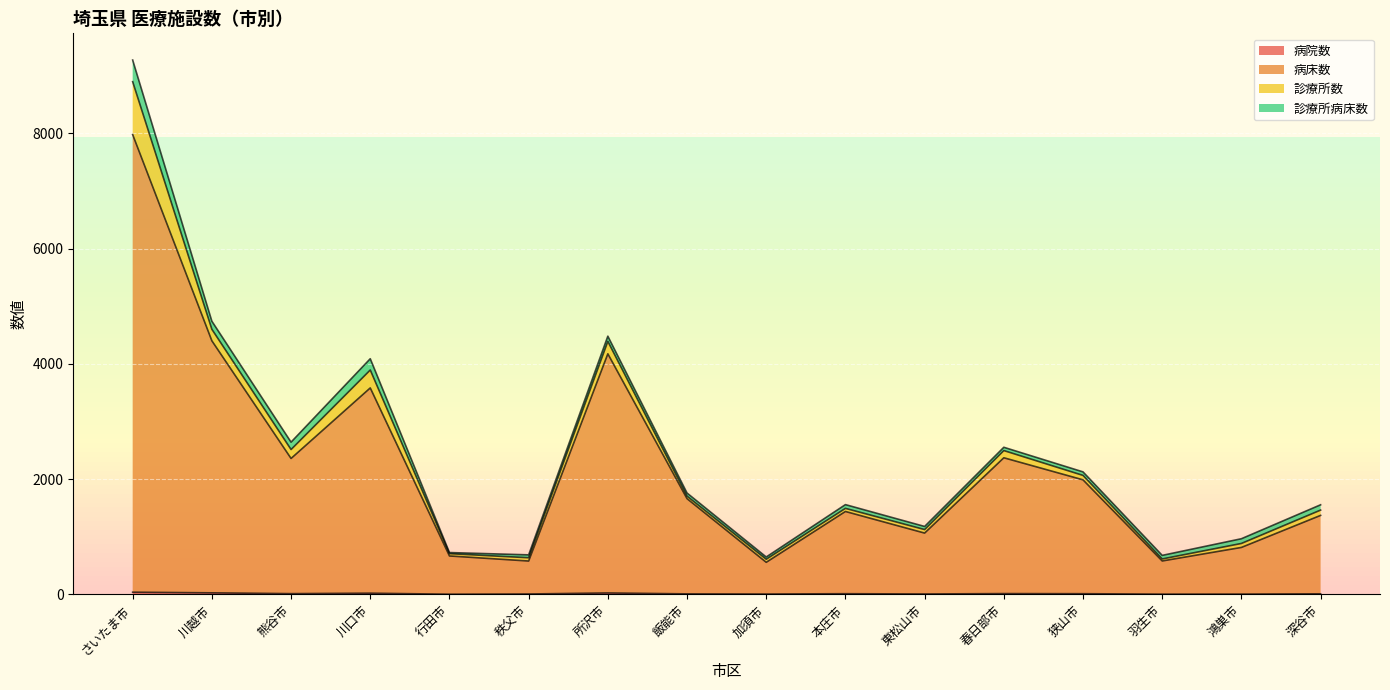

At which category does 病床数 reach its first local peak?

川口市